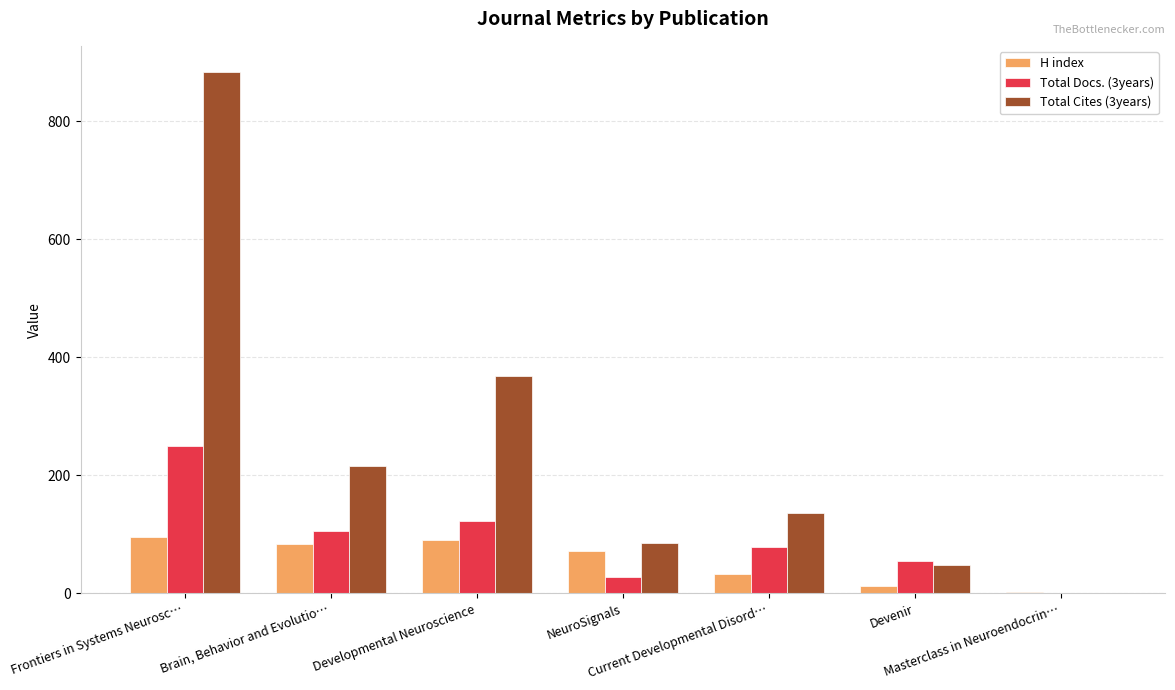

How many values in Total Docs. (3years) are above zero?

6